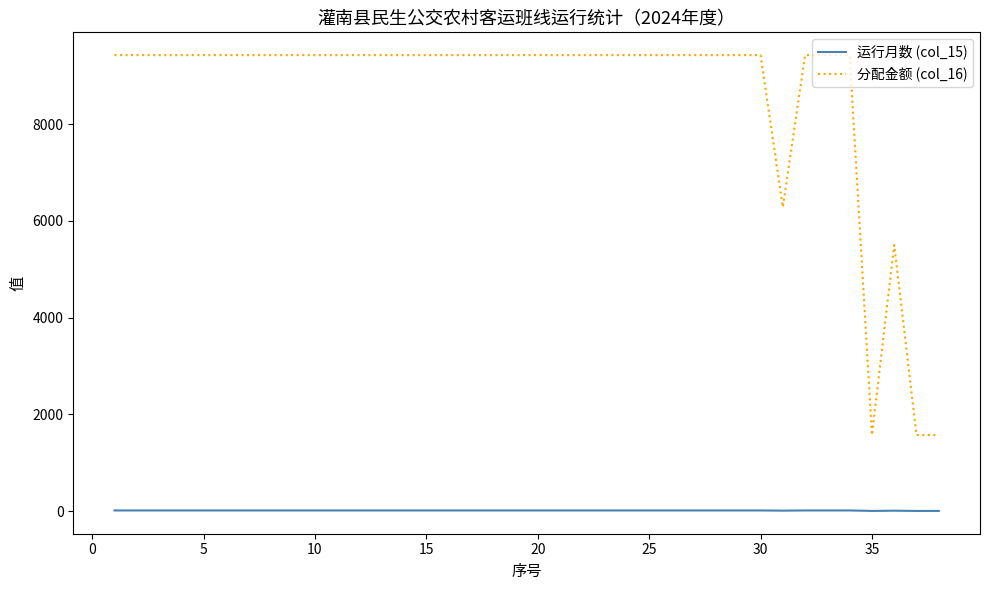

Which series has the largest total across all categories?

分配金额 (col_16)